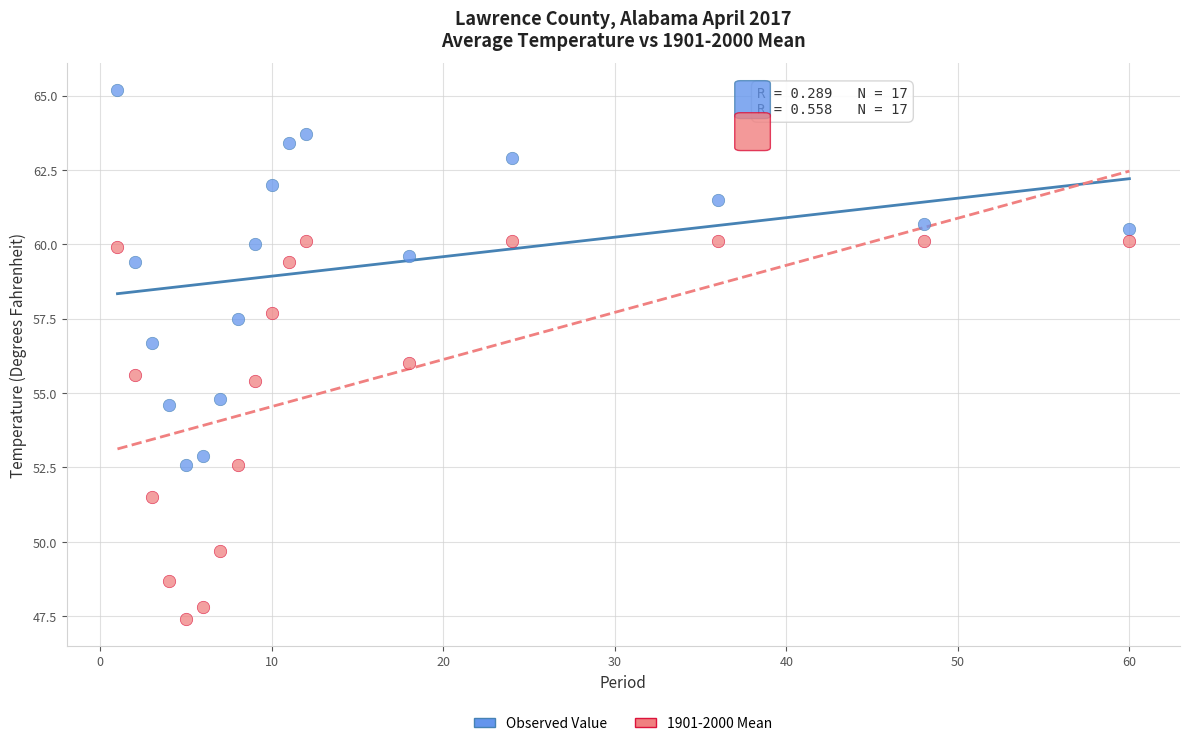

Across all data points, what is the range of Y values (max minus min)?

17.8